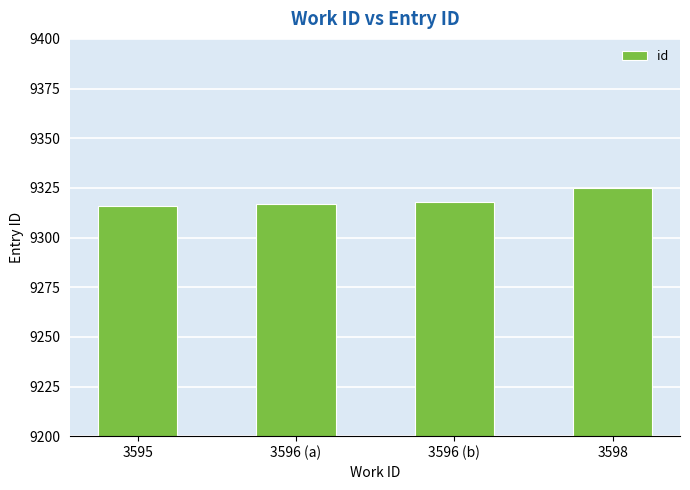

True or false: the data shows 12651 at 3595.

False